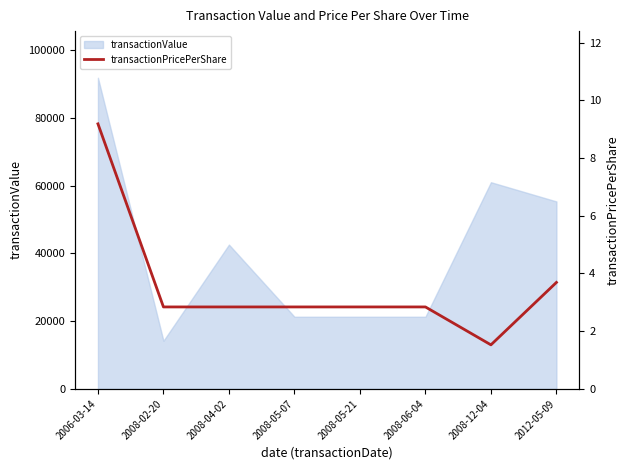

True or false: there are more than 2 points higher than both neighbors.

False